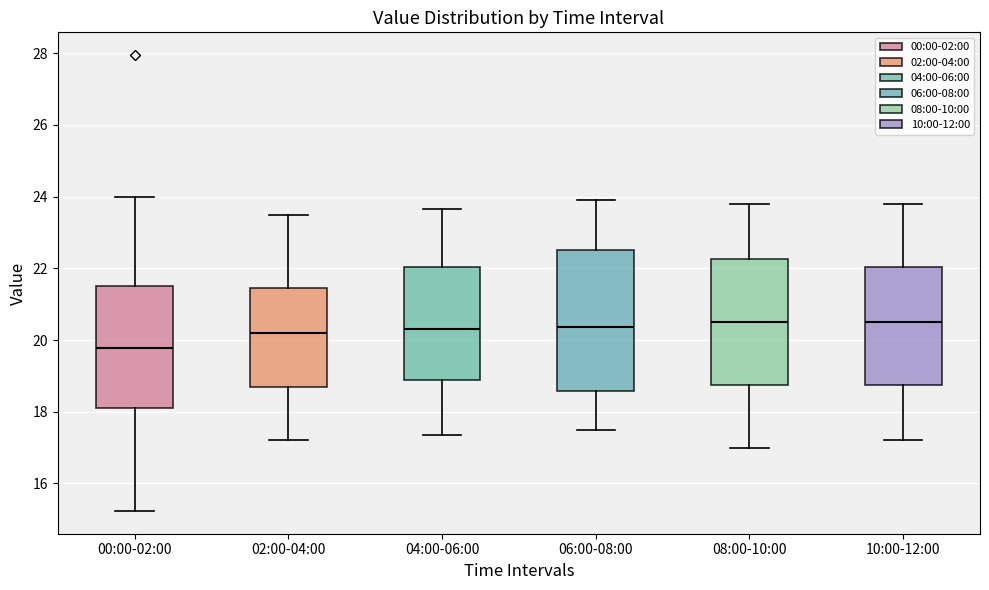

Comparing the boxes themselves (not the whiskers), which one is the tallest?

06:00-08:00